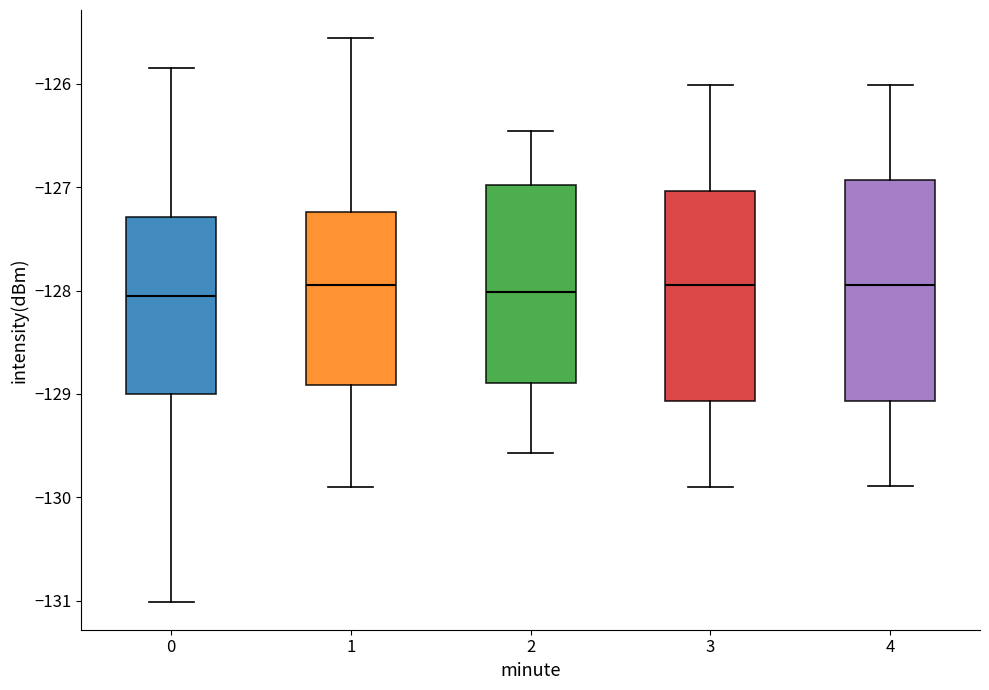

Where is the upper edge of the box at x = 3 on the y-axis? The values are not printed on the chart, so give them approximately, as read against the axis.

-127.0